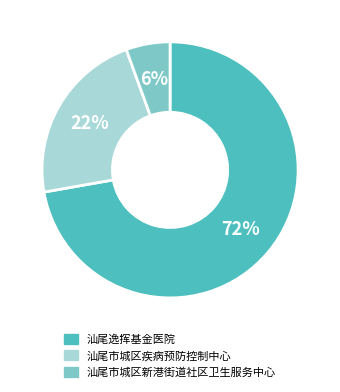

To the nearest percent, what is the difference between the 汕尾逸挥基金医院 and 汕尾市城区疾病预防控制中心 slice percentages?

50%